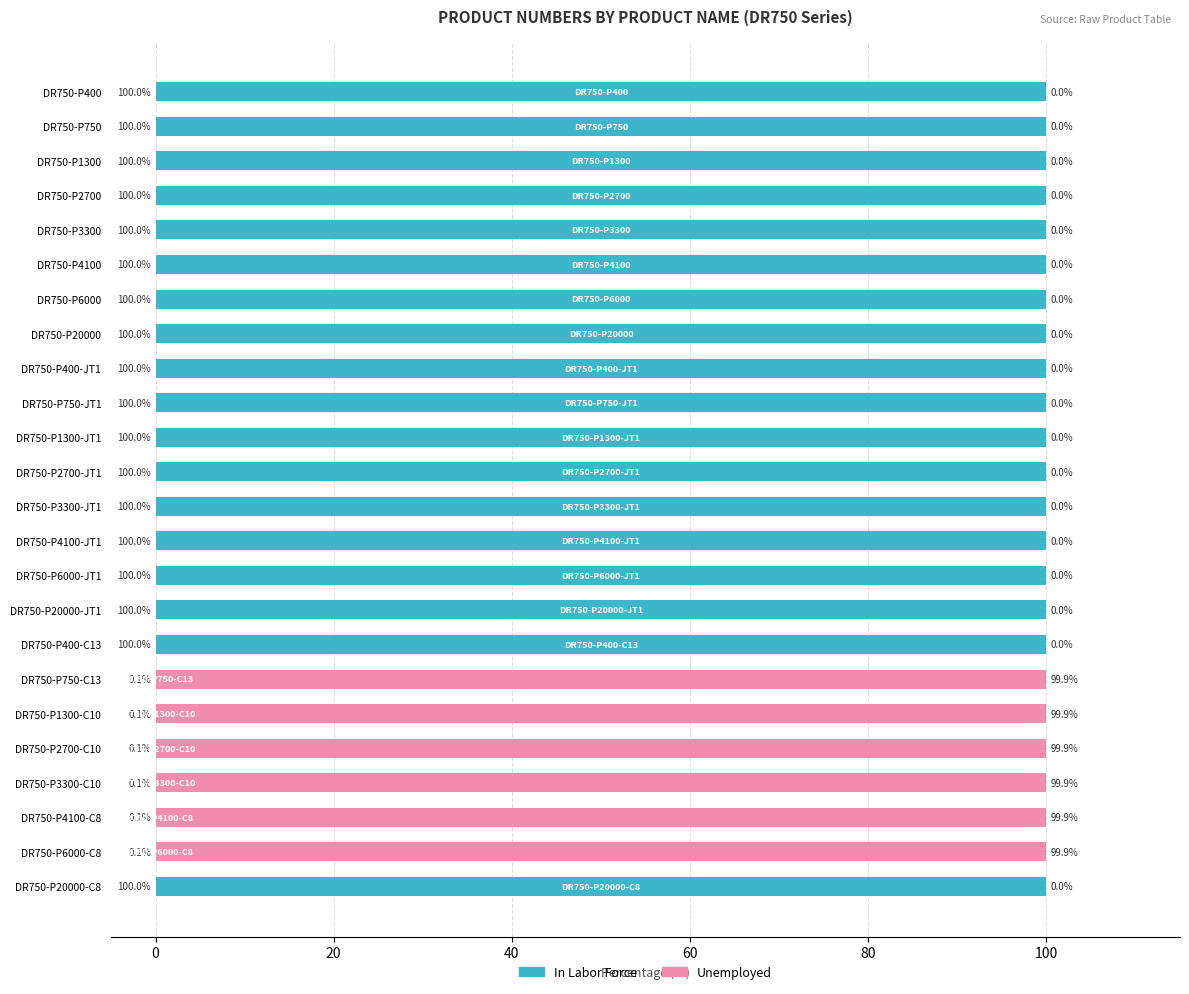

What is the approximate value of In Labor Force at DR750-P750?

100.0